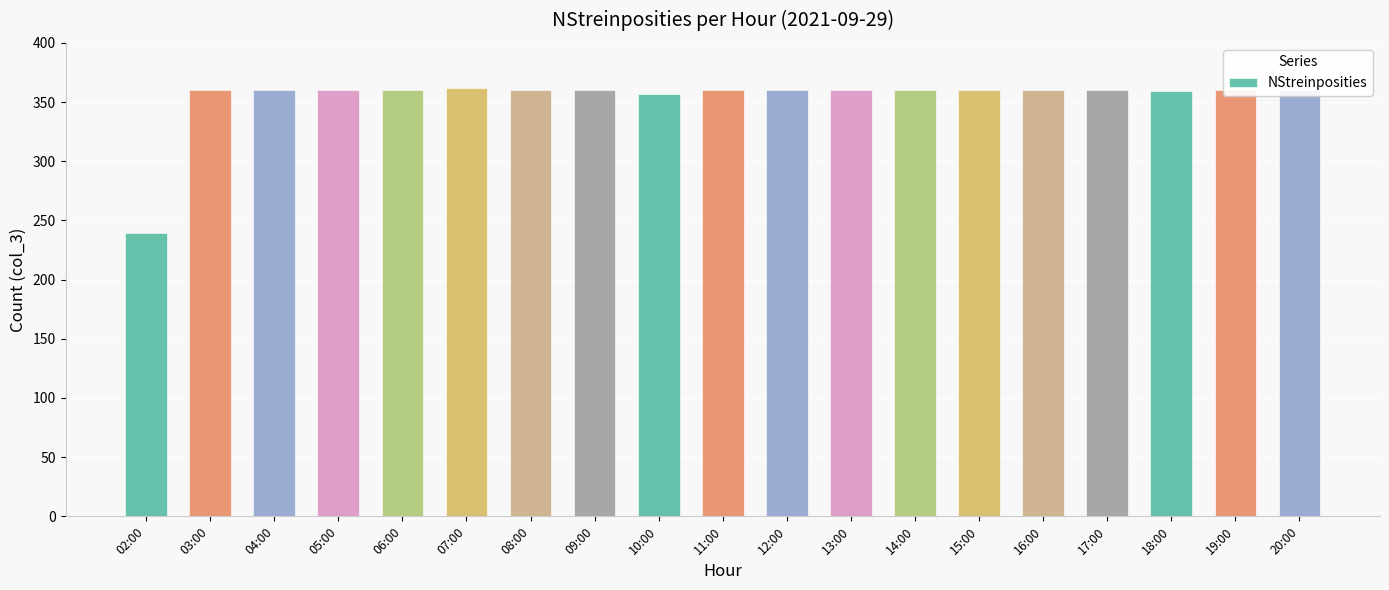

Is it true that the value at 20:00 is 471?

False